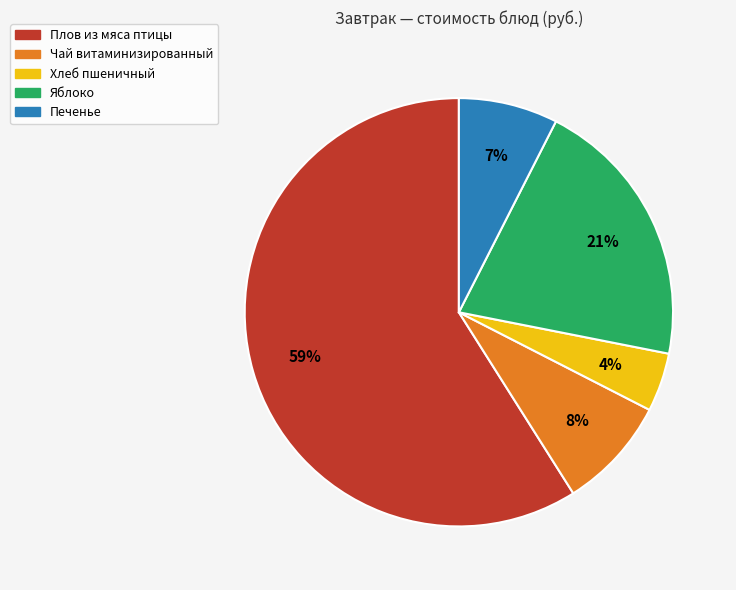

How many segments does this pie chart have?

5